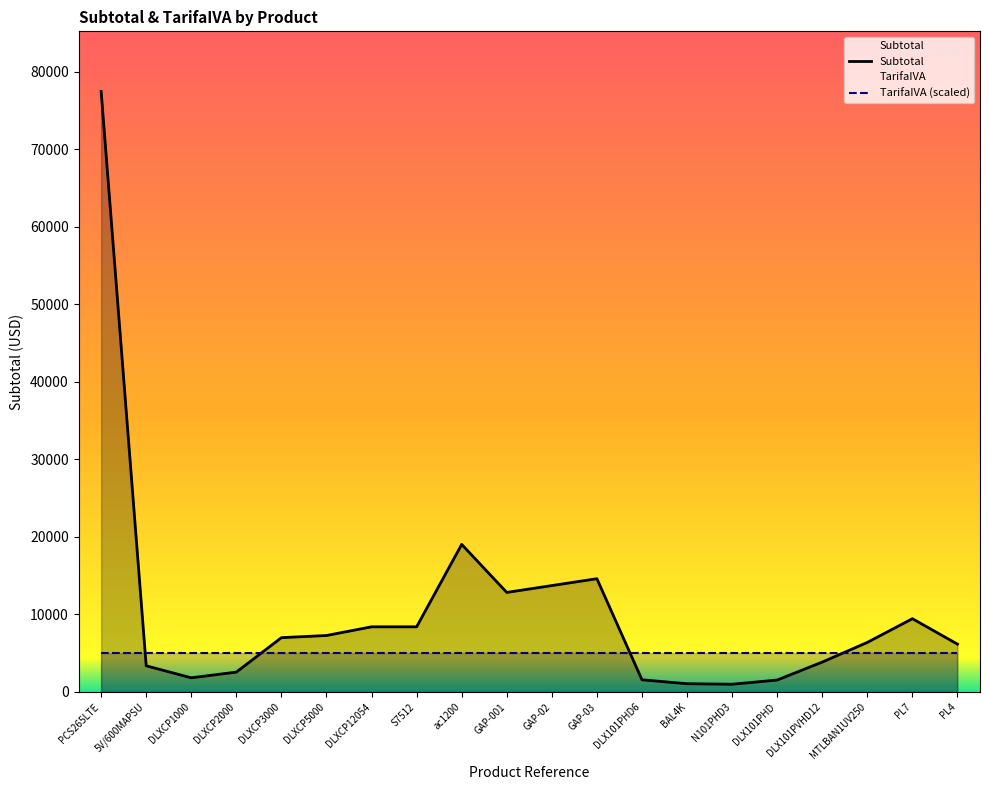

Which has a higher value, ac1200 or DLXCP2000?

ac1200